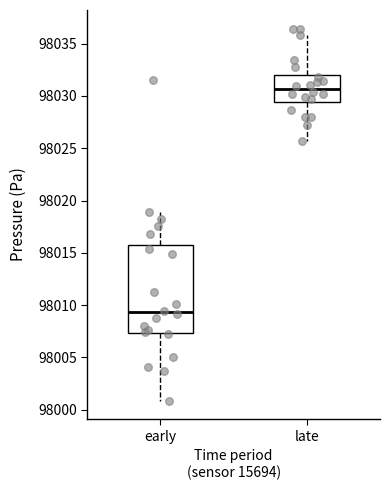

Reading left to right, transcribe this box plot: for each box, give where its median line is, the range the box spans, and where its two whiskers end, as read against the y-axis. The values are not printed on the chart, so give them approximately, as read against the axis.

early: median 98009.5, box 98007.5 to 98015.5, whiskers 98001.0 to 98019.0
late: median 98030.5, box 98029.5 to 98032.0, whiskers 98025.5 to 98036.0